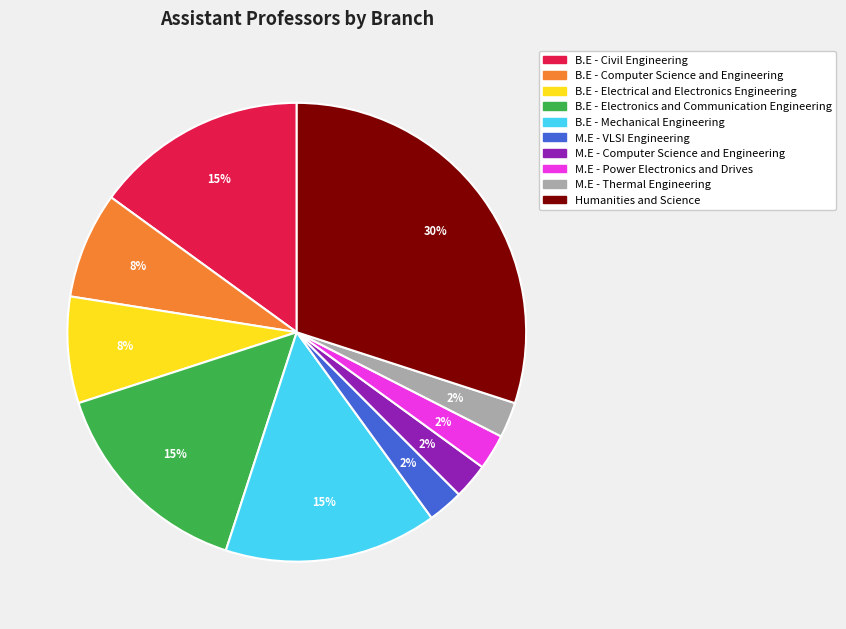

The M.E - Thermal Engineering slice represents 12% of the pie. True or false?

False